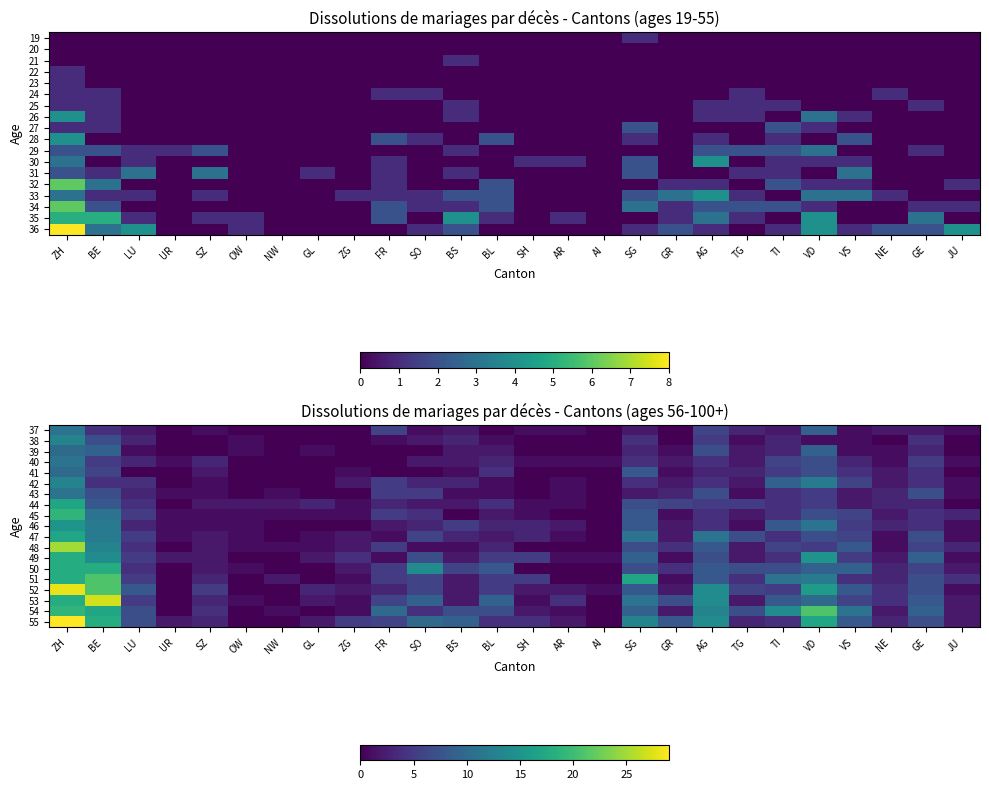

What is the spread (max minus min) of values at UR?

2